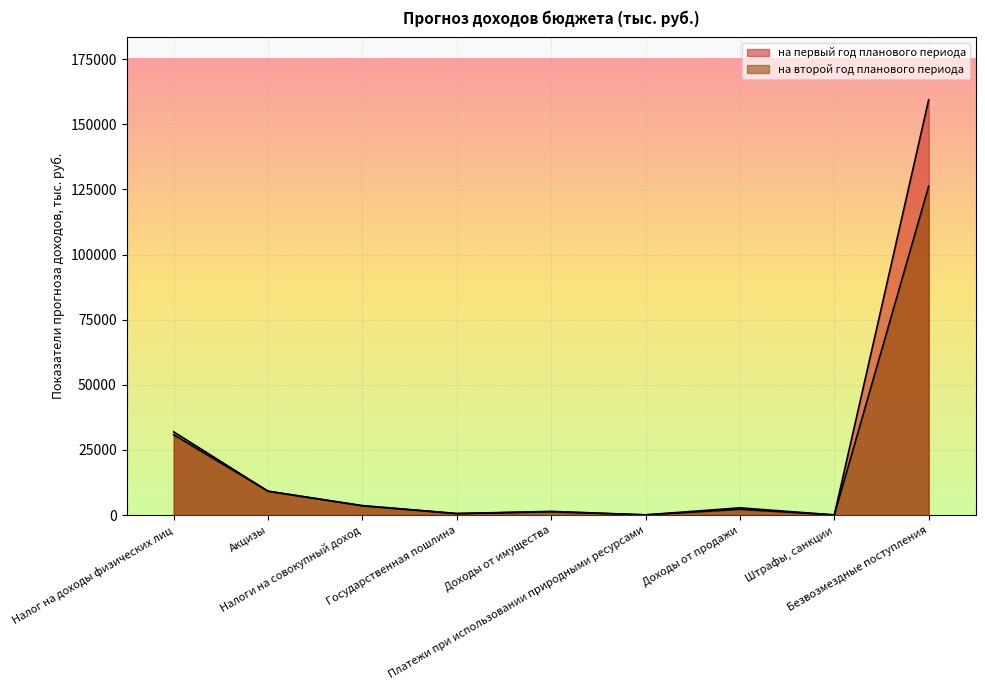

What is the value of the на первый год планового периода point at the 4th from the left?

583.0